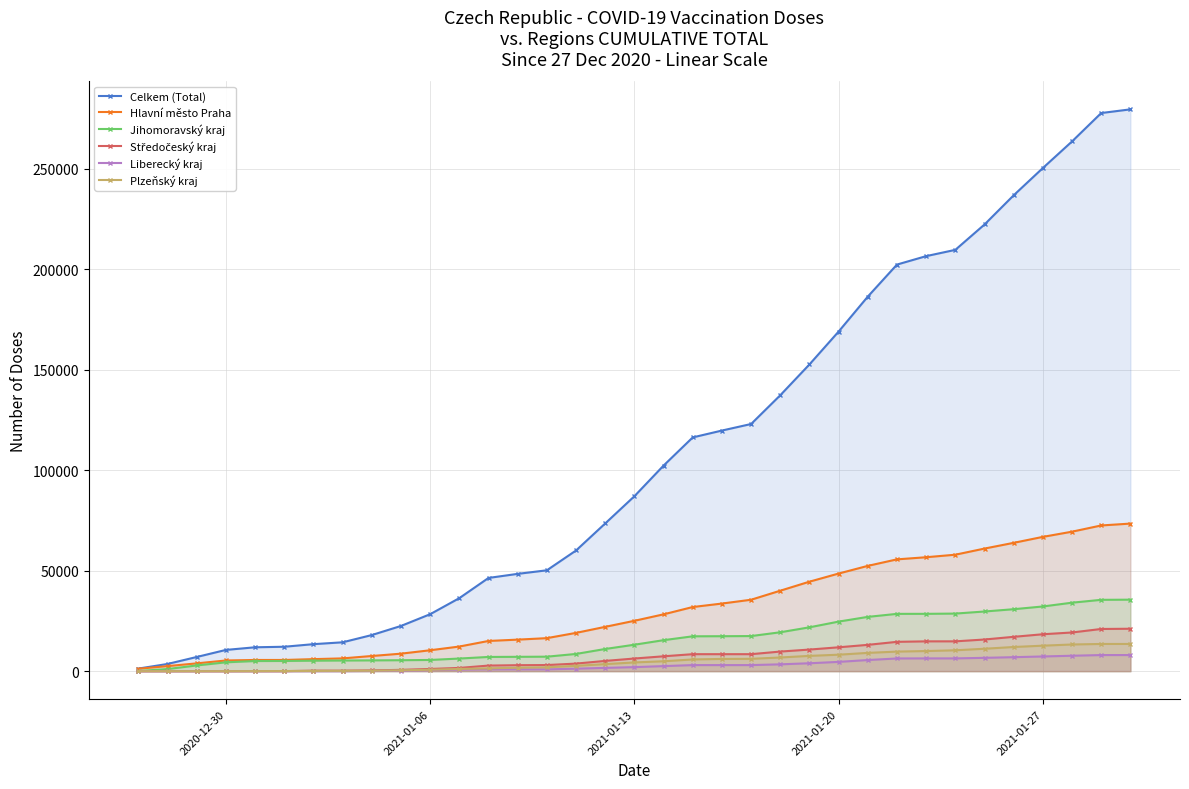

Reading left to right, transcribe all the data shown in this chart.

Celkem (Total): 1286	3589	7058	10574	11885	12154	13438	14365	17972	22498	28344	36342	46392	48420	50194	60052	73509	87049	102306	116326	119734	122990	137306	152642	169002	186397	202333	206528	209653	222276	236810	250376	263614	277735	279564
Hlavní město Praha: 1197	2522	3884	5319	5571	5574	5994	6359	7550	8709	10405	12254	15034	15692	16432	19053	22056	25064	28279	31920	33644	35546	40042	44529	48581	52399	55636	56698	57955	61011	63861	66827	69412	72508	73437
Jihomoravský kraj: 74	1050	2844	4404	5042	5073	5211	5300	5365	5447	5579	6283	7078	7138	7208	8571	11041	13163	15422	17346	17396	17465	19357	21820	24664	27015	28518	28531	28657	29692	30834	32194	34079	35501	35577
Středočeský kraj: 2	2	5	5	23	24	259	259	386	654	1099	1614	2784	2979	3045	3772	5105	6293	7400	8456	8456	8457	9758	10748	11882	13098	14598	14841	14841	15755	17092	18373	19254	20998	21113
Liberecký kraj: 2	2	2	2	2	2	3	3	87	244	499	743	895	895	895	1237	1640	2011	2519	3022	3022	3022	3403	3937	4622	5540	6324	6354	6354	6636	6961	7316	7678	8019	8019
Plzeňský kraj: 1	1	1	3	23	61	119	157	235	428	704	1090	1403	1698	1909	2657	3502	4349	4930	5831	6089	6149	6801	7610	8194	9100	9737	10014	10390	11156	12029	12686	13277	13538	13539